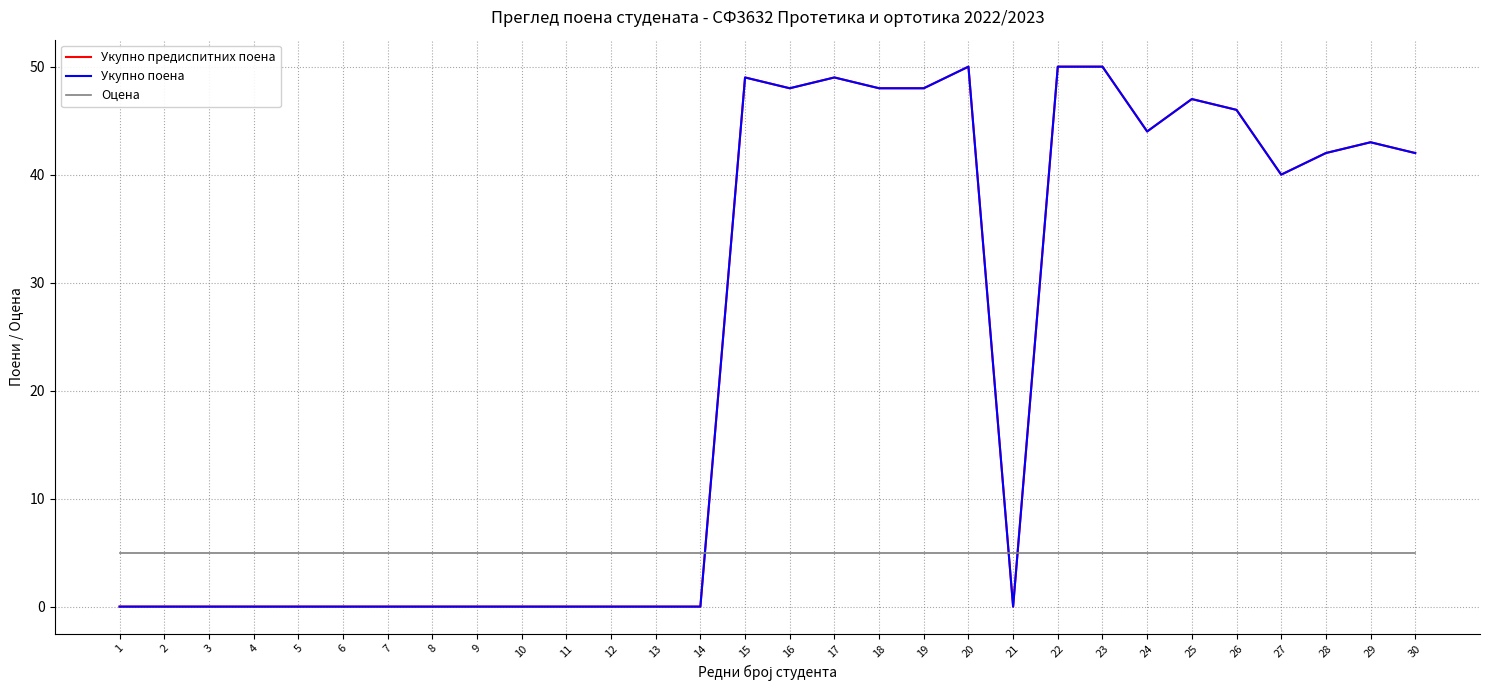

Does the chart have visible grid lines?

Yes